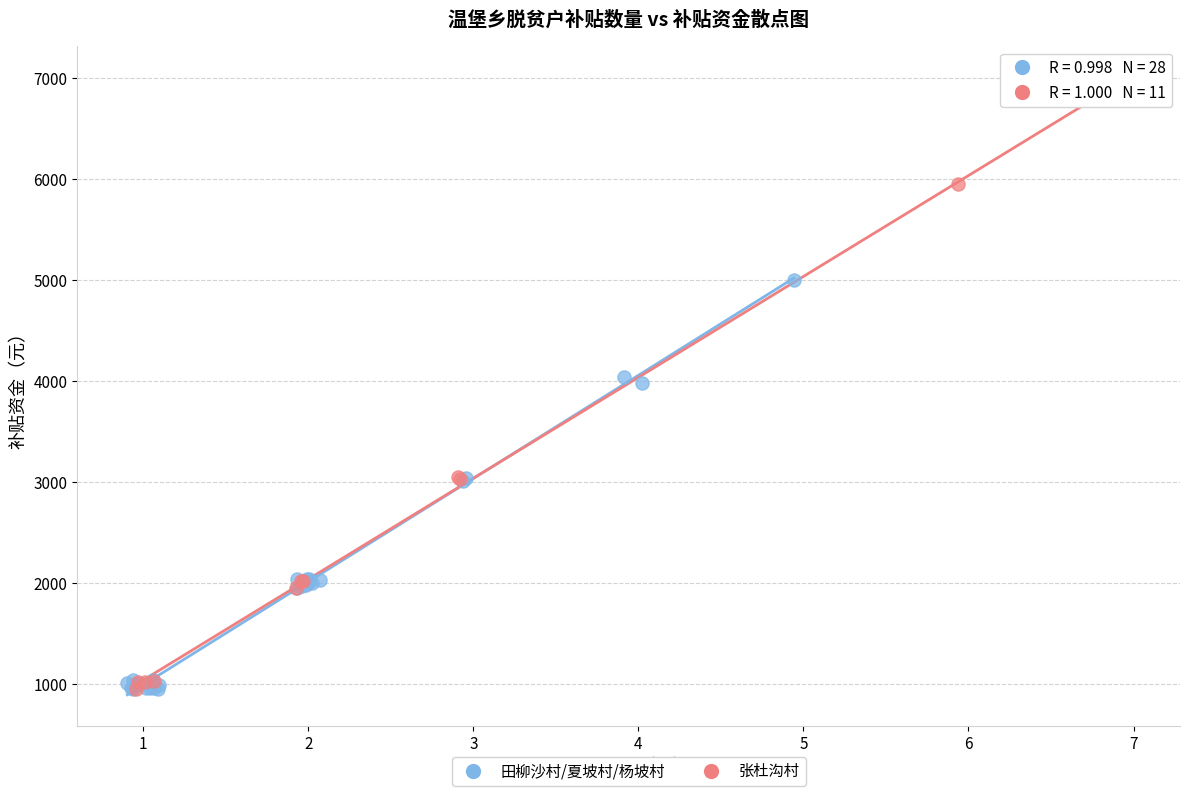

Which series reaches the maximum Y coordinate?

张杜沟村